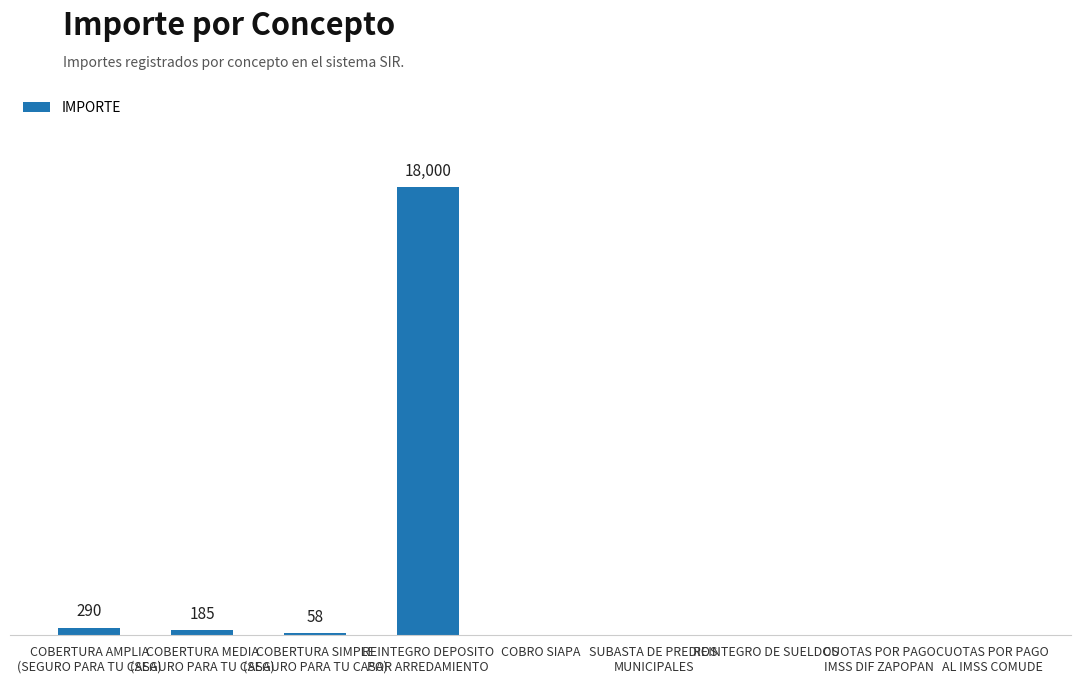

What is the greatest value displayed?

18000